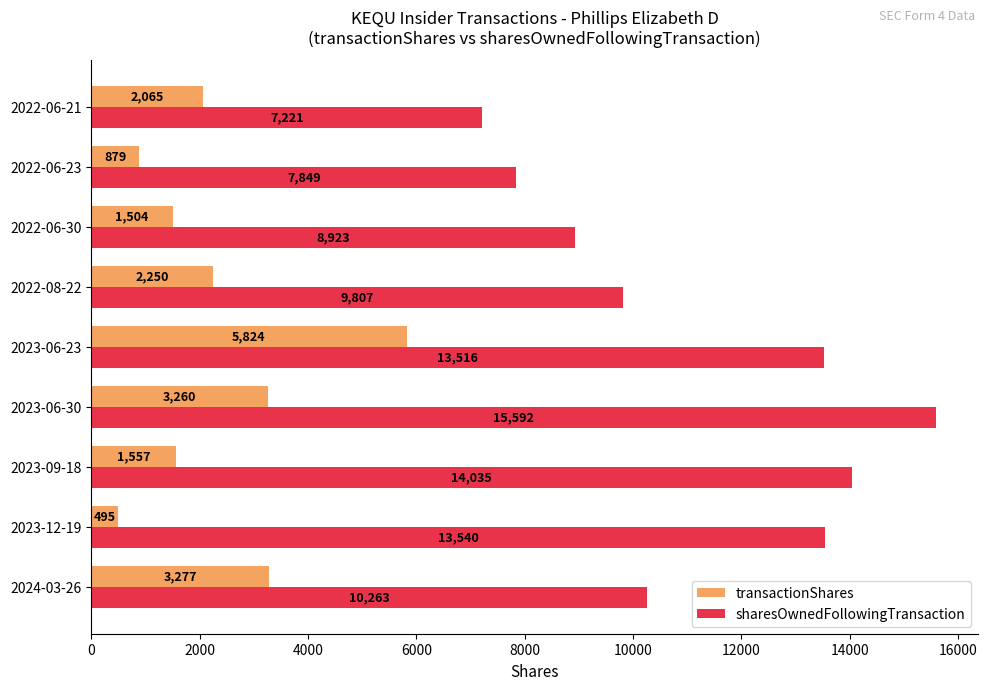

The value of transactionShares at 2022-06-21 is 3166. True or false?

False